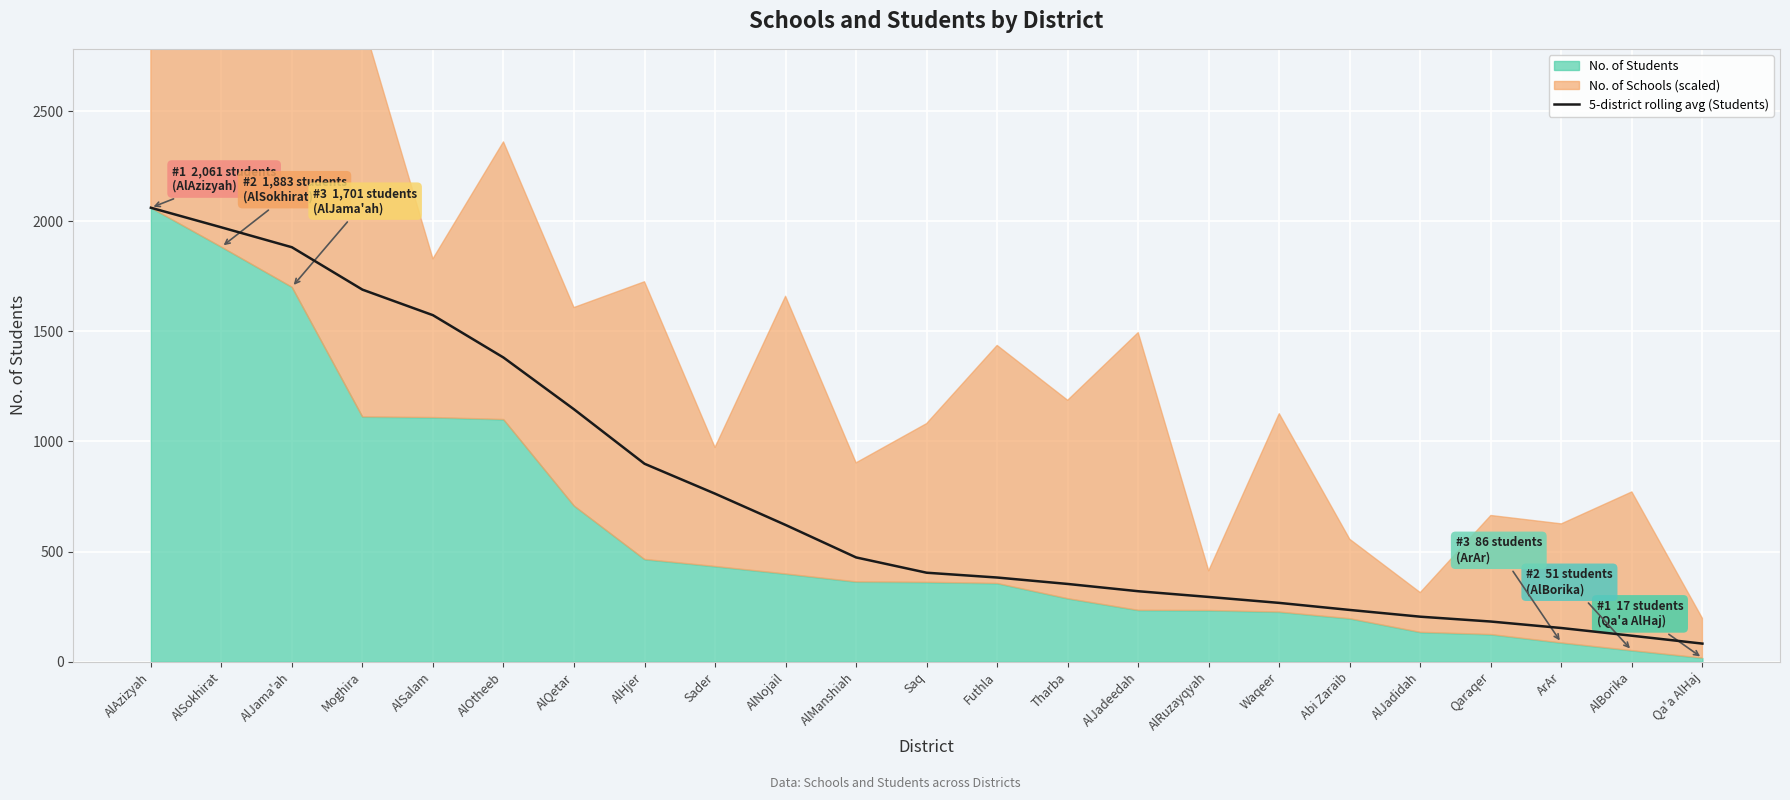

Where is 5-district rolling avg (Students) nearest to the value 1071?

AlQetar